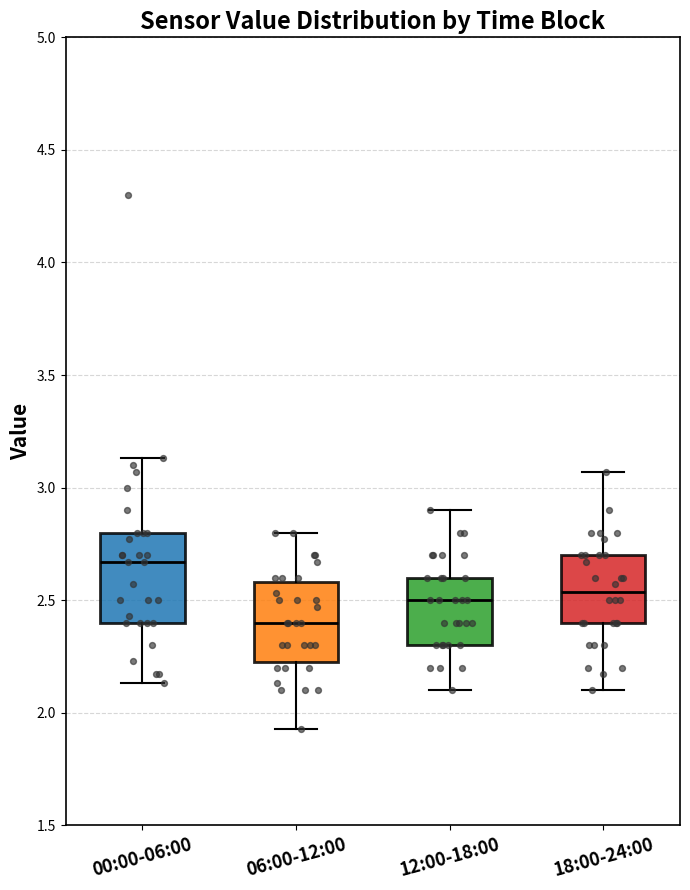

Reading left to right, read every box against the y-axis: the position of its median line, the range the box covers, and the ends of its whiskers. The values are not printed on the chart, so give them approximately, as read against the axis.

00:00-06:00: median 2.65, box 2.40 to 2.80, whiskers 2.15 to 3.15
06:00-12:00: median 2.40, box 2.25 to 2.60, whiskers 1.95 to 2.80
12:00-18:00: median 2.50, box 2.30 to 2.60, whiskers 2.10 to 2.90
18:00-24:00: median 2.55, box 2.40 to 2.70, whiskers 2.10 to 3.05